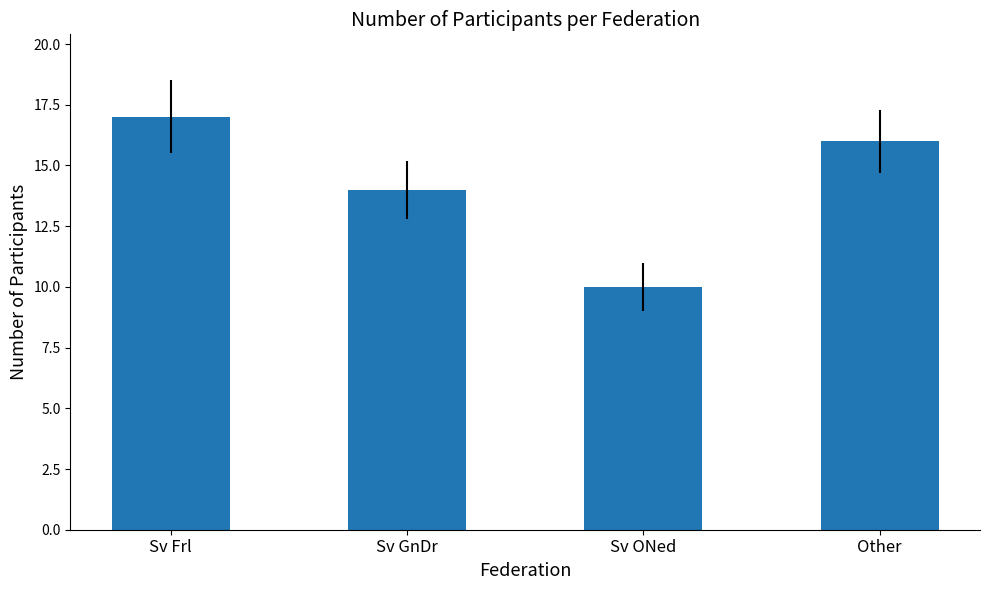

Rank the categories by value from lowest to highest.

Sv ONed, Sv GnDr, Other, Sv Frl